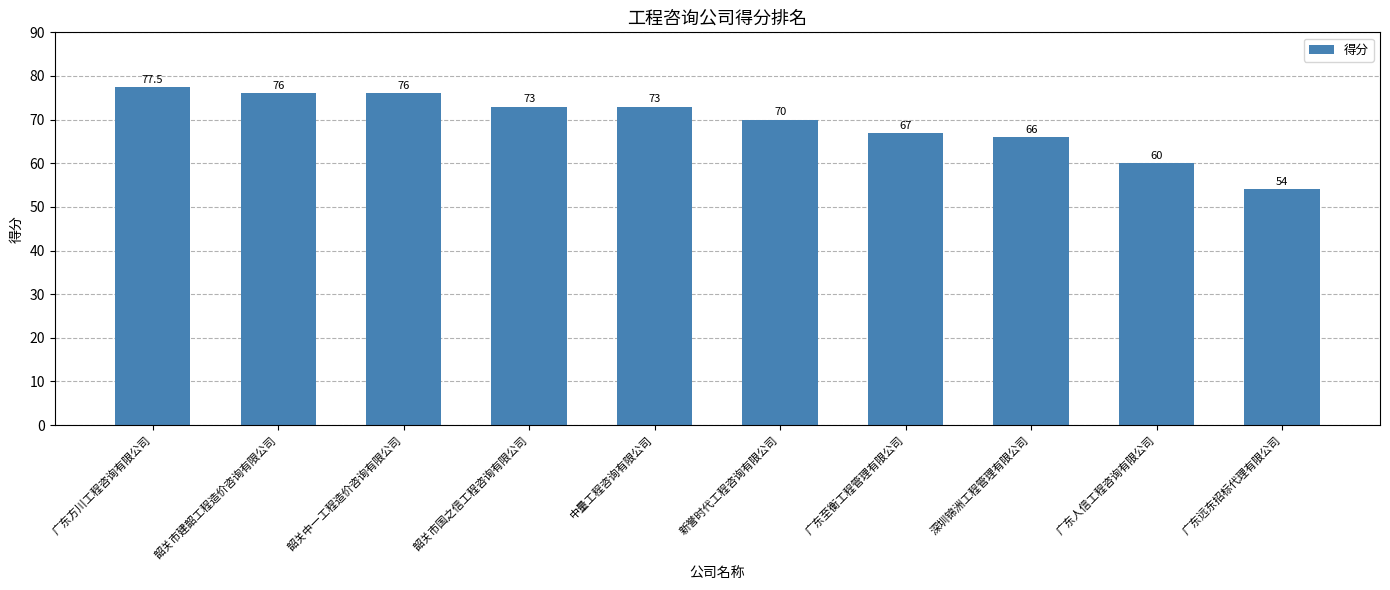

Is it true that the value at 广东远东招标代理有限公司 is 54.0?

True